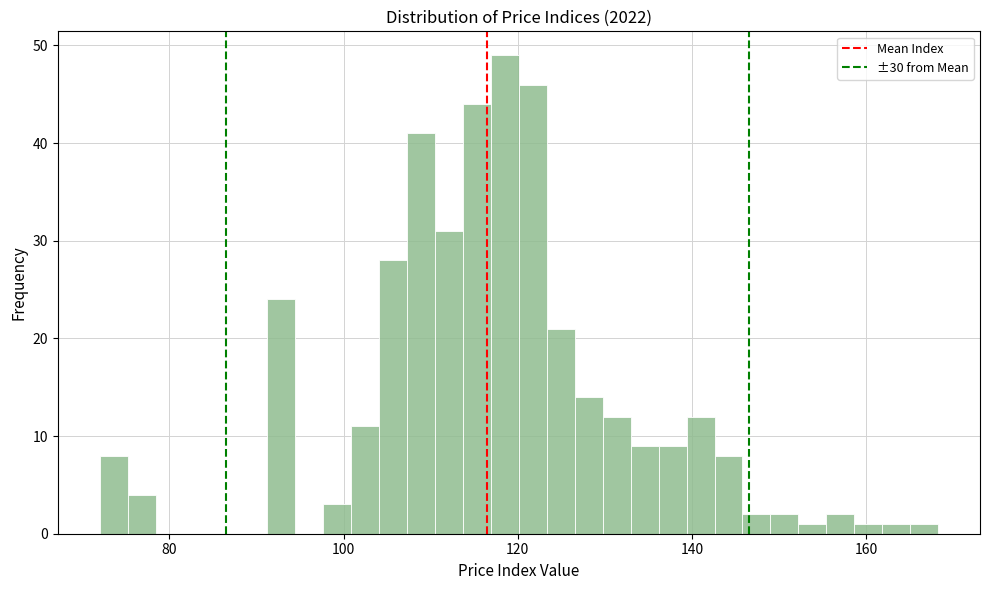

Around what value on the x-axis is the tallest bar? Give the approximate position of its centre, as read against the axis.

118